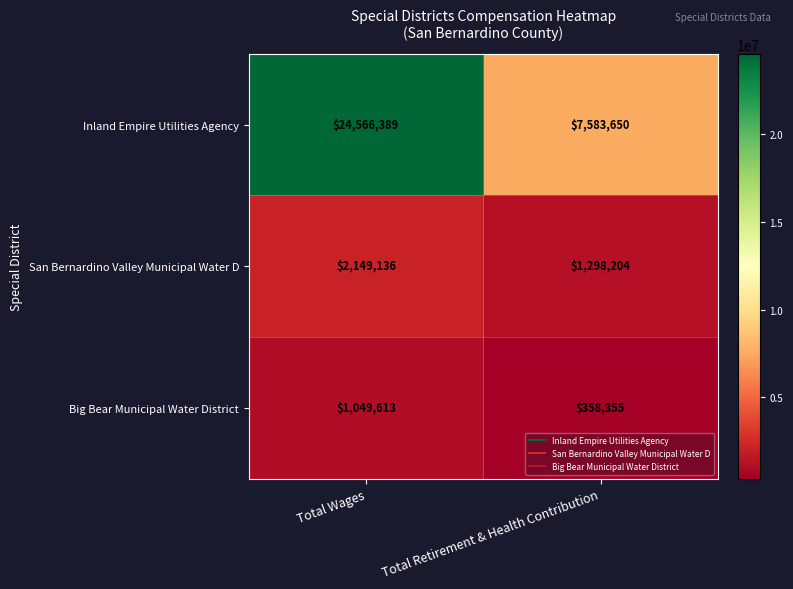

What is the total value across all series at Total Retirement & Health Contribution?

9240209